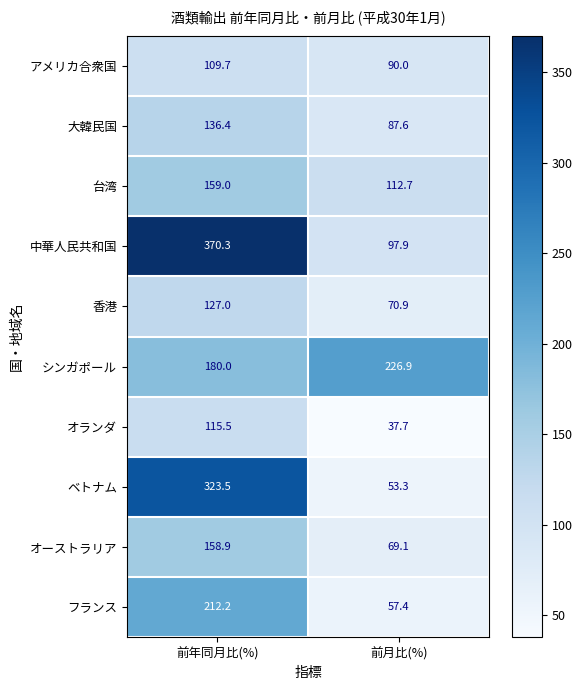

True or false: ベトナム has a value of 323.5 at 前年同月比(%).

True